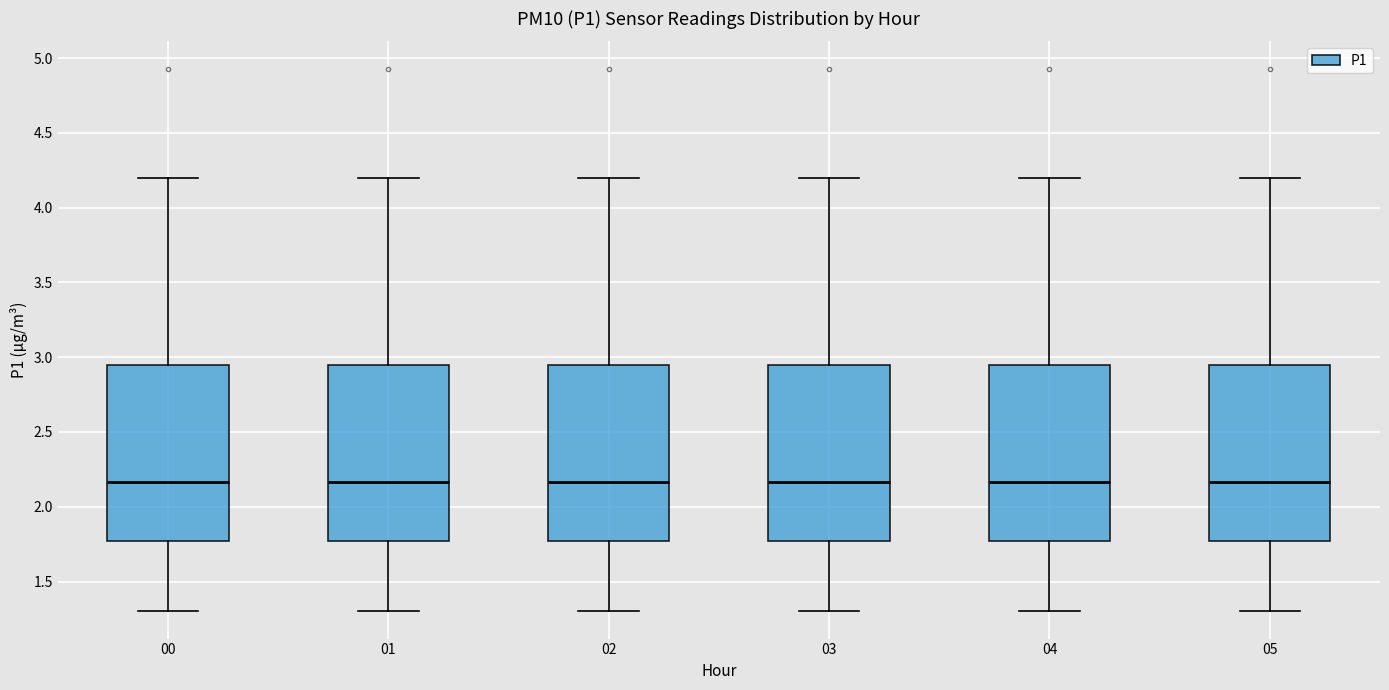

Reading left to right, transcribe this box plot: for each box, give where its median line is, the range the box spans, and where its two whiskers end, as read against the y-axis. The values are not printed on the chart, so give them approximately, as read against the axis.

00: median 2.15, box 1.75 to 2.95, whiskers 1.30 to 4.20
01: median 2.15, box 1.75 to 2.95, whiskers 1.30 to 4.20
02: median 2.15, box 1.75 to 2.95, whiskers 1.30 to 4.20
03: median 2.15, box 1.75 to 2.95, whiskers 1.30 to 4.20
04: median 2.15, box 1.75 to 2.95, whiskers 1.30 to 4.20
05: median 2.15, box 1.75 to 2.95, whiskers 1.30 to 4.20